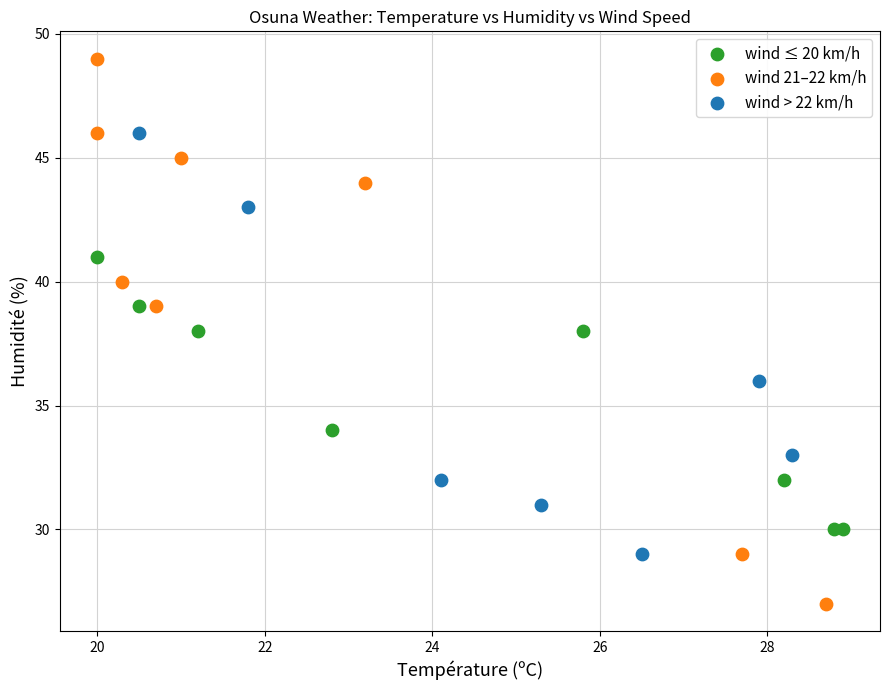

Which series has the widest spread of Y values?

wind 21–22 km/h